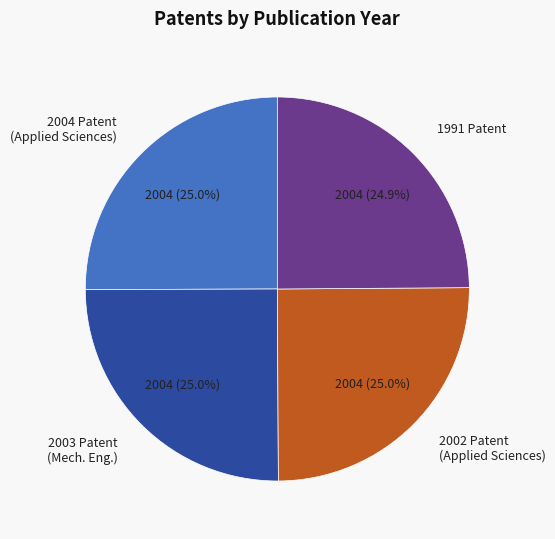

What percentage is NOT represented by 2002 Patent (Applied Sciences)?

75.0%